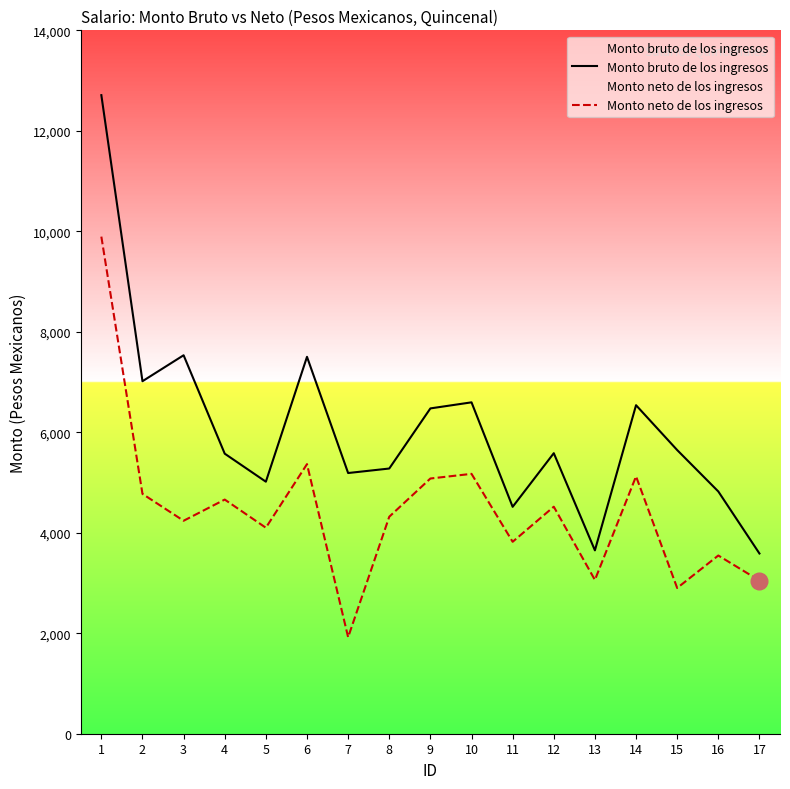

True or false: Monto neto de los ingresos and Monto bruto de los ingresos intersect in this chart.

False